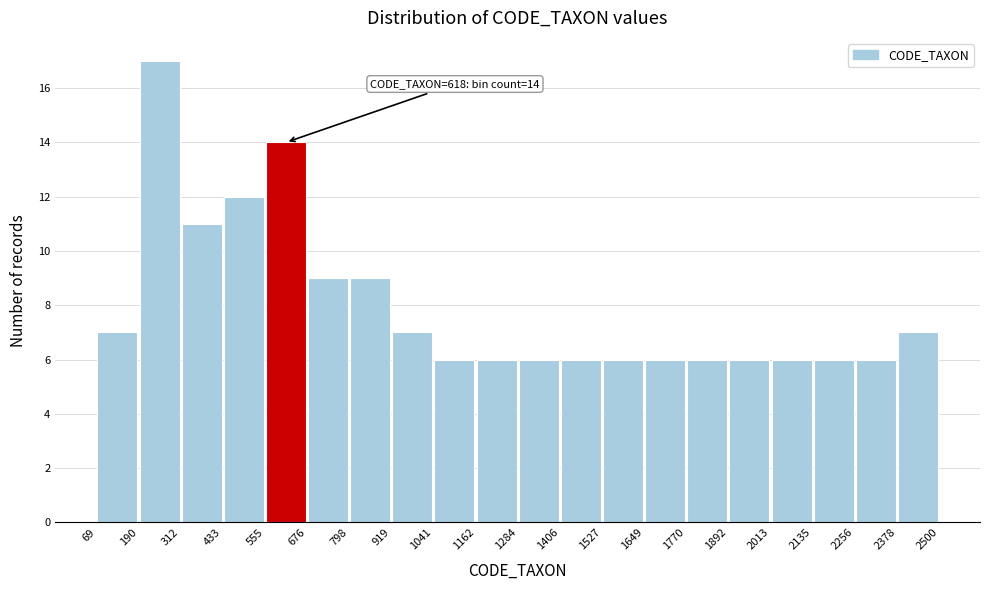

Over which range of the x-axis is the bar tallest?

190 to 312